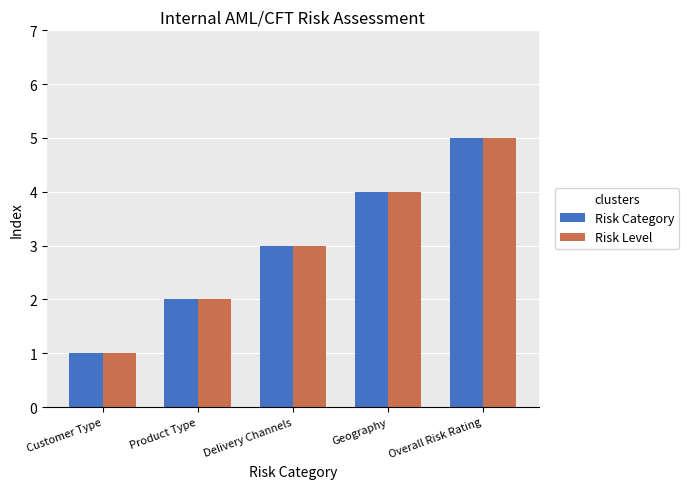

List the labels in order of Risk Category value, largest first.

Overall Risk Rating, Geography, Delivery Channels, Product Type, Customer Type